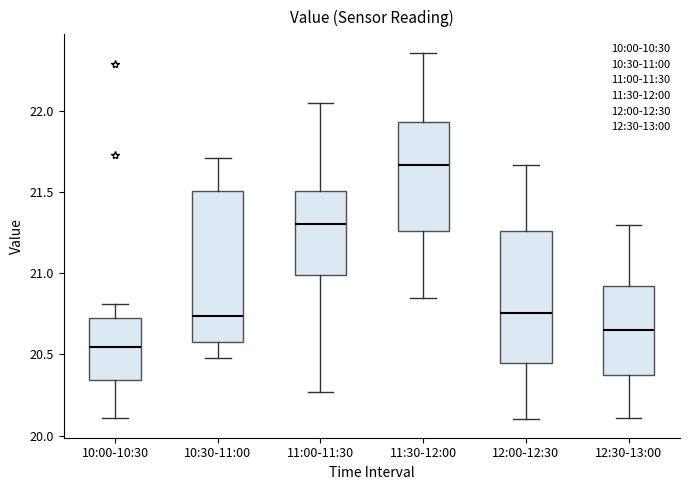

Where is the lower edge of the box for 11:00-11:30 on the y-axis? The values are not printed on the chart, so give them approximately, as read against the axis.

21.00